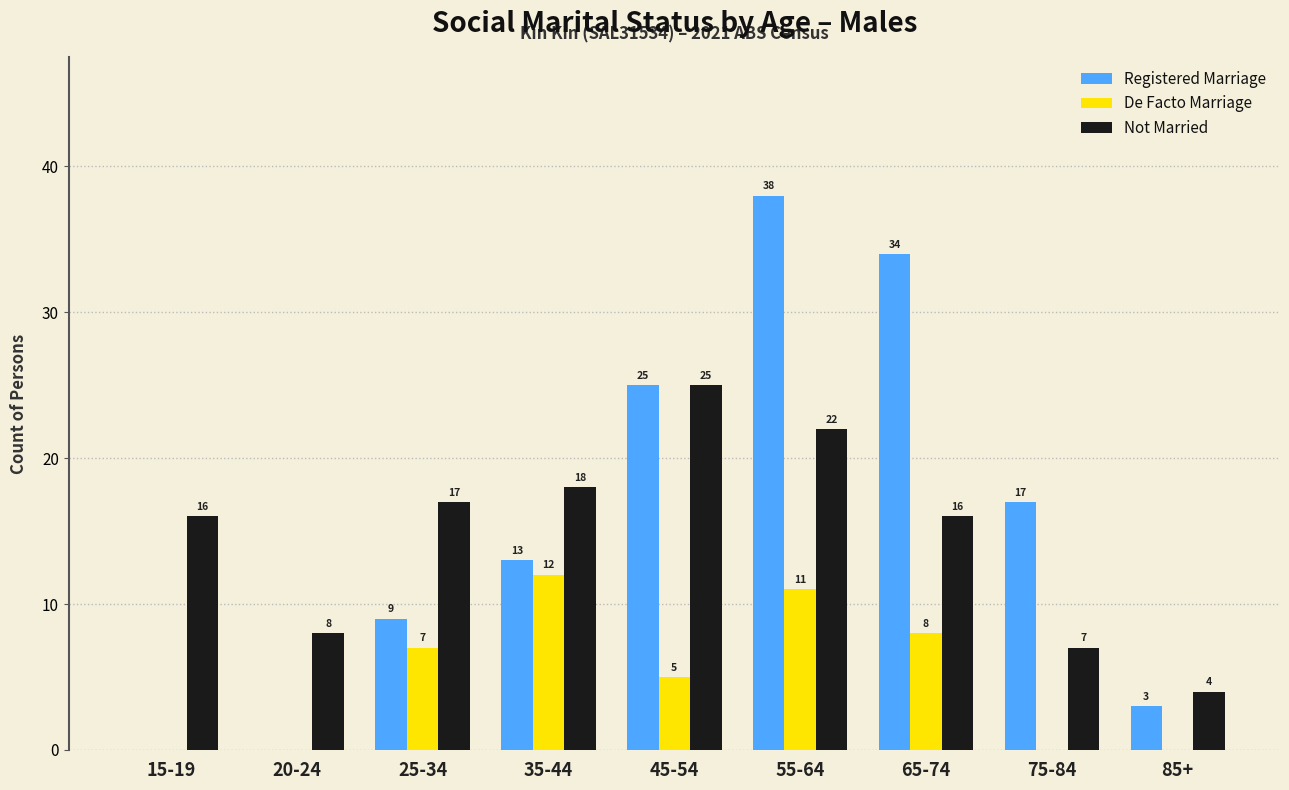

Where is Registered Marriage nearest to the value 19?

75-84